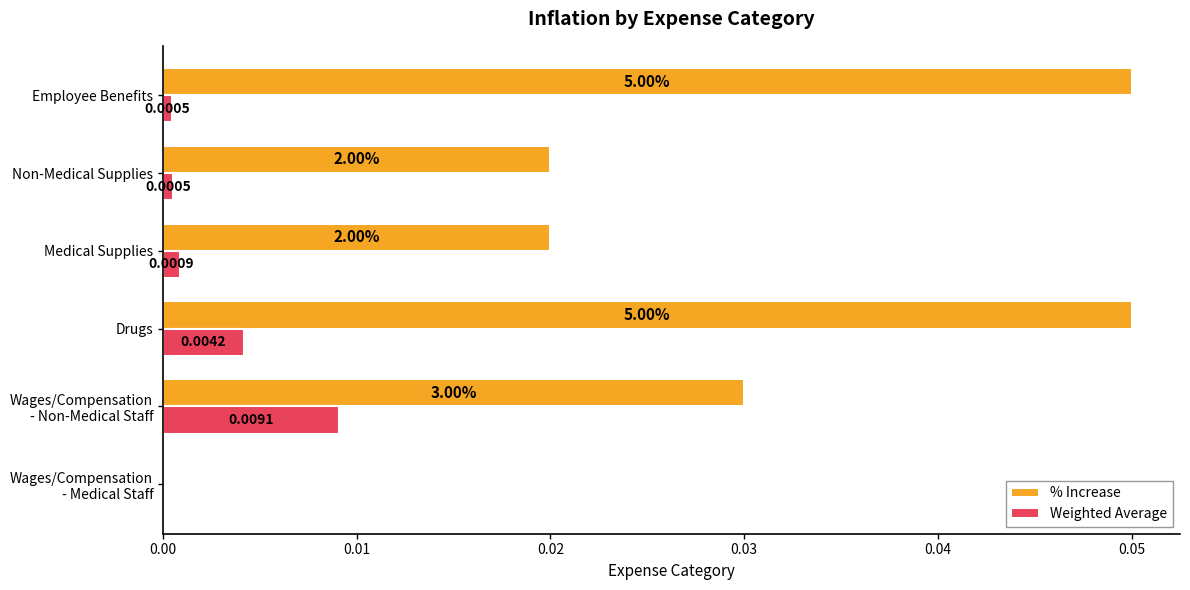

Which series has the largest total across all categories?

% Increase